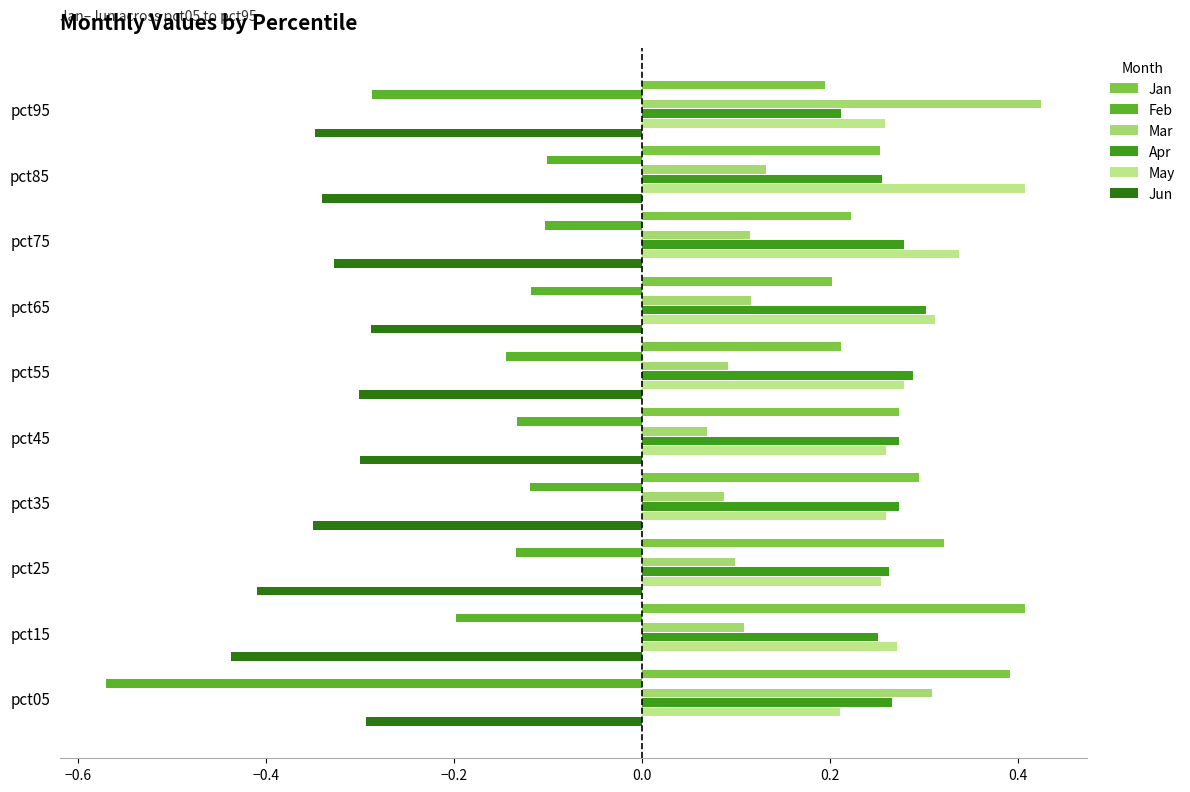

What is the sum of the Jun values at pct35 and pct55?

-0.7